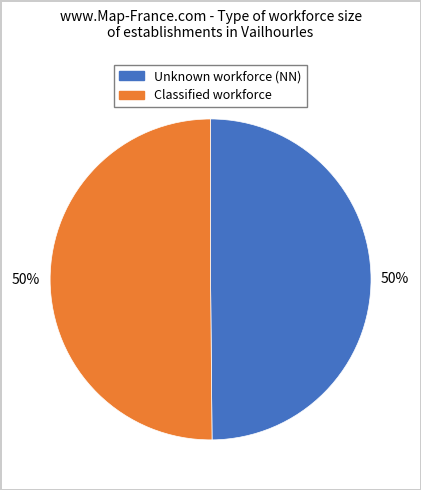

Count the number of slices in the pie.

2